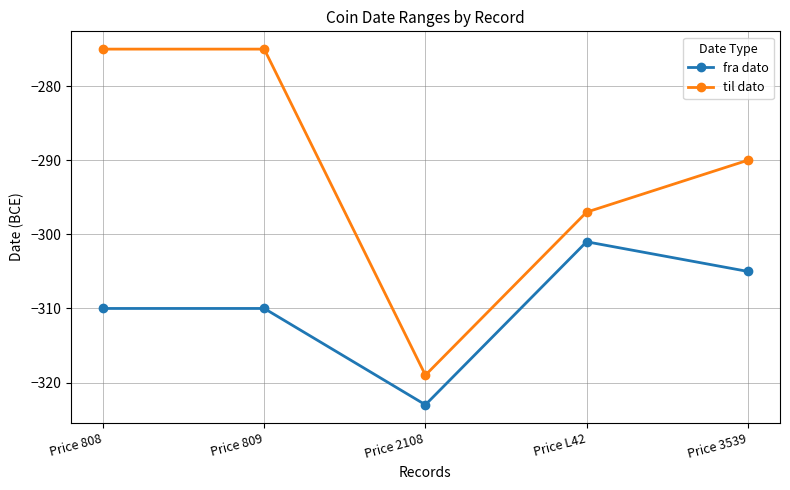

Which series changed the most between Price 809 and Price 2108?

til dato